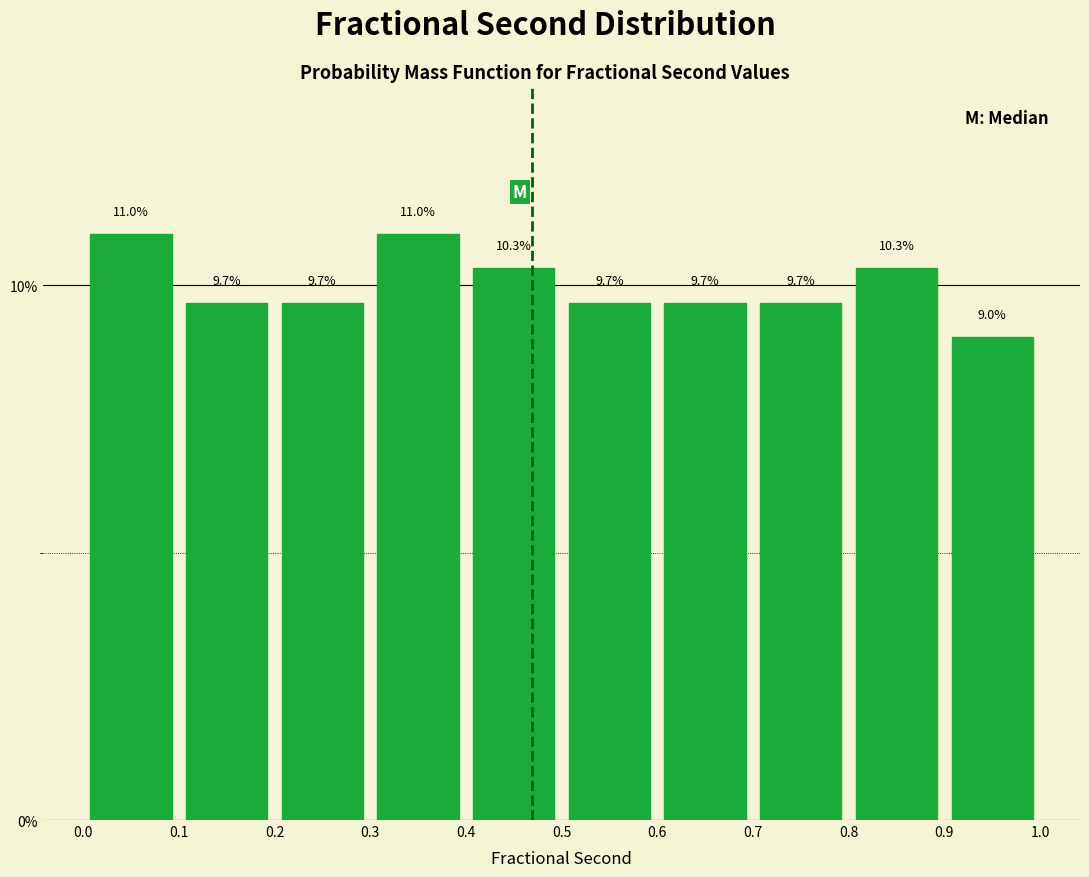

Reading left to right, transcribe this chart: for each bar, give the range it covers on the x-axis and its height.

0.0 to 0.1: 11.0
0.1 to 0.2: 9.7
0.2 to 0.3: 9.7
0.3 to 0.4: 11.0
0.4 to 0.5: 10.3
0.5 to 0.6: 9.7
0.6 to 0.7: 9.7
0.7 to 0.8: 9.7
0.8 to 0.9: 10.3
0.9 to 1.0: 9.0